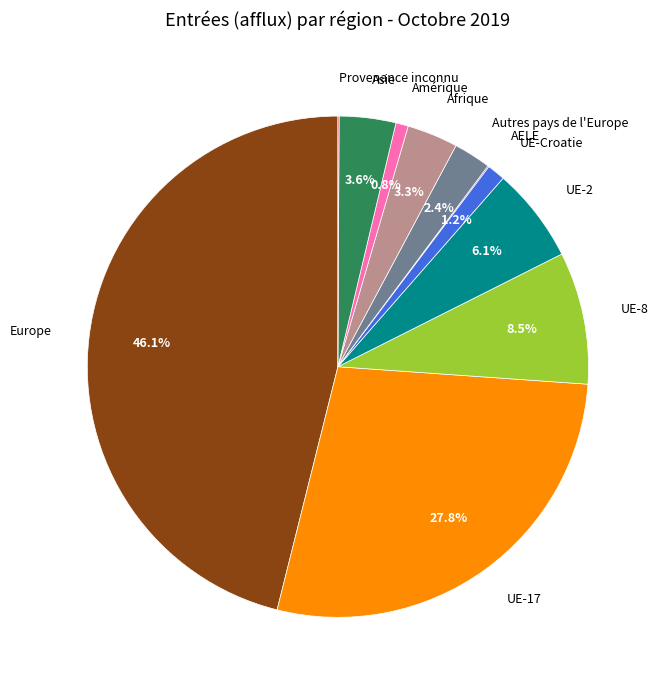

Is there any slice that represents more than half of the pie?

No